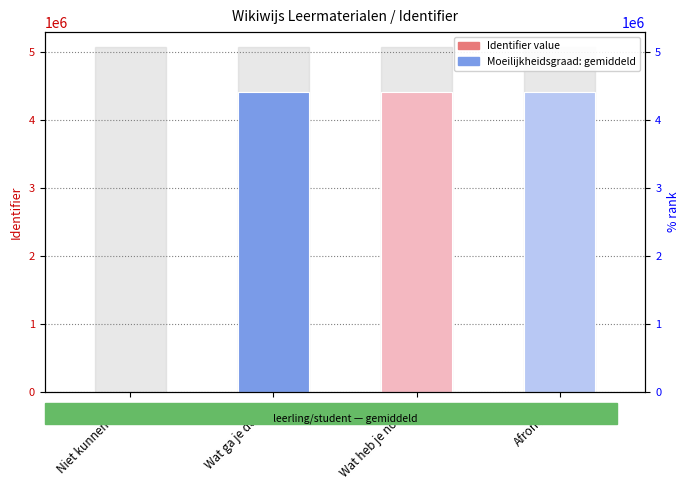

List the labels in order of value, smallest first.

Niet kunnen zien, Wat ga je doen?, Wat heb je nodig?, Afronding